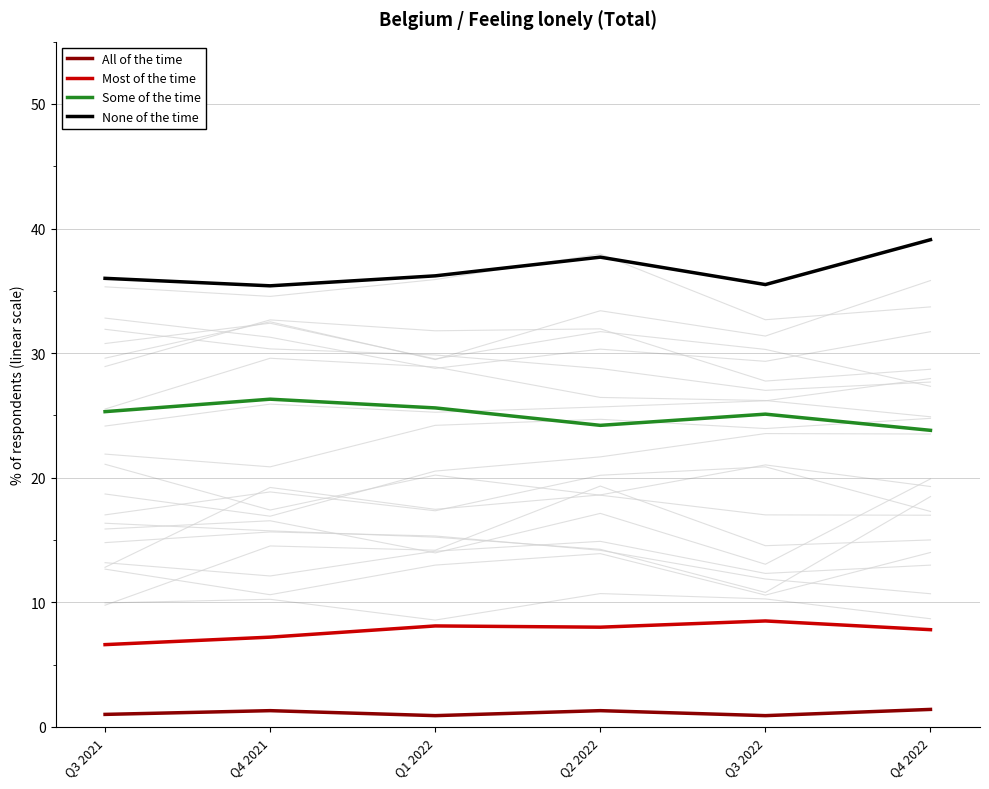

What are all the series names shown in the legend?

All of the time, Most of the time, Some of the time, None of the time